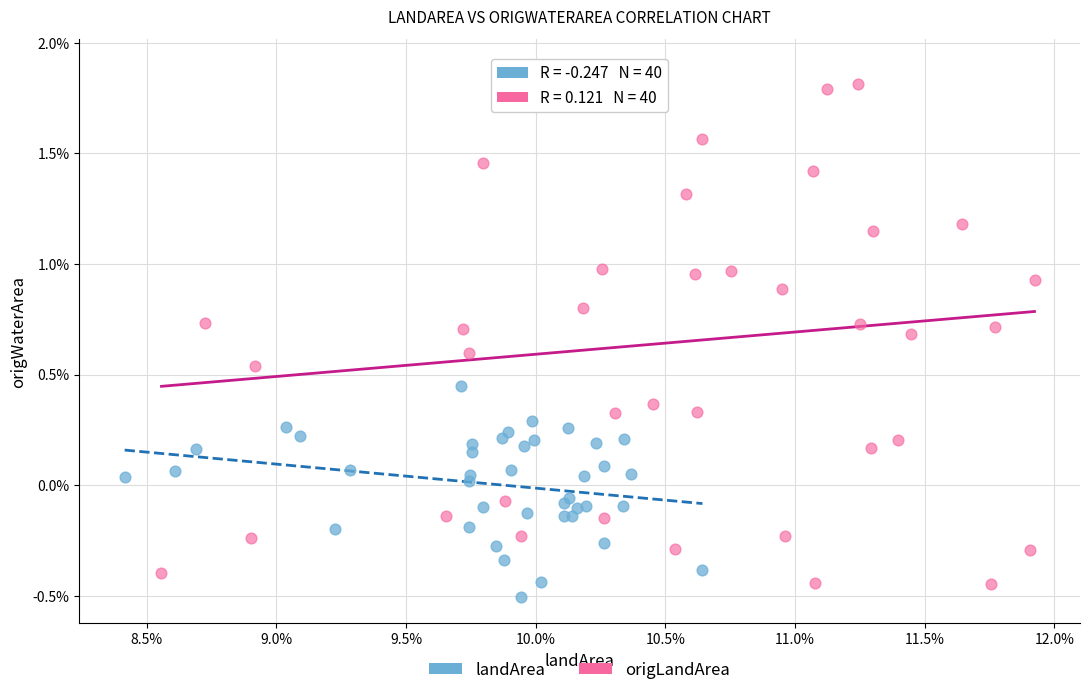

Which series reaches the minimum Y coordinate?

landArea